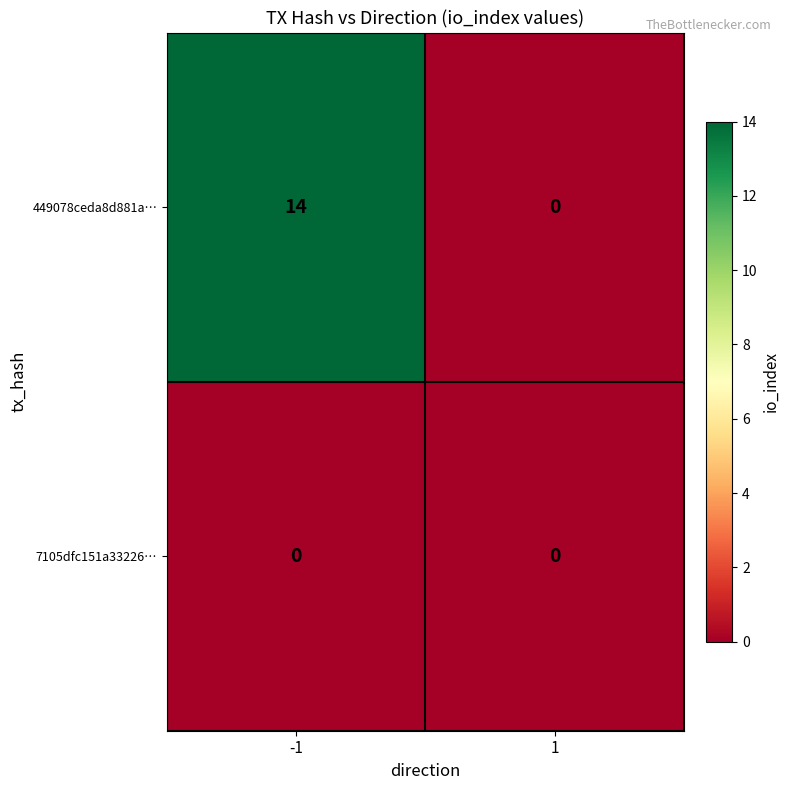

What is the sum of the 449078ceda8d881a… values at 1 and -1?

14